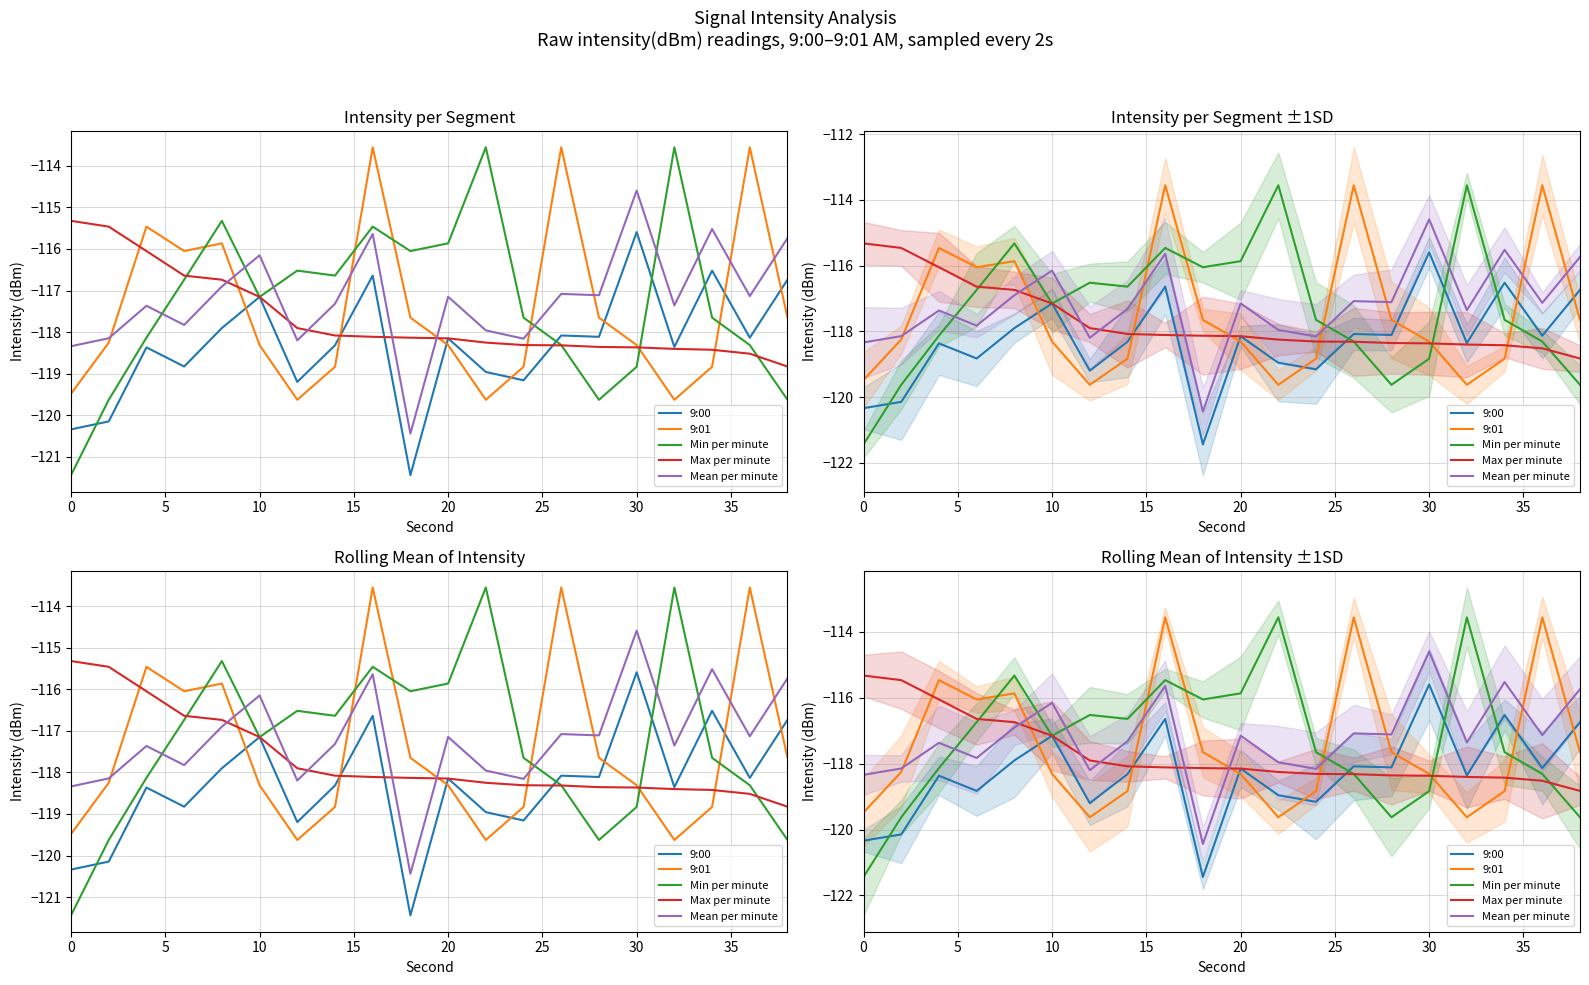

Reading right to left, list all the values displayed in this chart.

9:00: -116.7	-118.1	-116.5	-118.4	-115.6	-118.1	-118.1	-119.2	-119.0	-118.1	-121.4	-116.6	-118.3	-119.2	-117.2	-117.9	-118.8	-118.4	-120.1	-120.3
9:01: -117.7	-113.6	-118.8	-119.6	-118.3	-117.7	-113.6	-118.8	-119.6	-118.3	-117.7	-113.6	-118.8	-119.6	-118.3	-115.9	-116.1	-115.5	-118.3	-119.5
Min per minute: -119.6	-118.3	-117.7	-113.6	-118.8	-119.6	-118.3	-117.7	-113.6	-115.9	-116.1	-115.5	-116.6	-116.5	-117.2	-115.3	-116.7	-118.1	-119.6	-121.4
Max per minute: -118.8	-118.5	-118.4	-118.4	-118.4	-118.4	-118.3	-118.3	-118.3	-118.1	-118.1	-118.1	-118.1	-117.9	-117.2	-116.7	-116.6	-116.1	-115.5	-115.3
Mean per minute: -115.7	-117.1	-115.5	-117.4	-114.6	-117.1	-117.1	-118.2	-118.0	-117.1	-120.4	-115.6	-117.3	-118.2	-116.2	-116.9	-117.8	-117.4	-118.1	-118.3